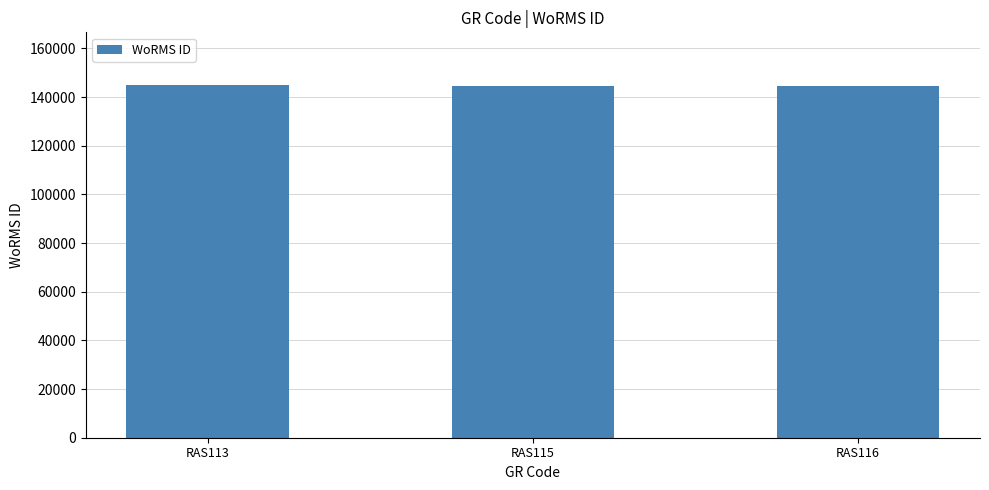

At which label is the value closest to 144737?

RAS116